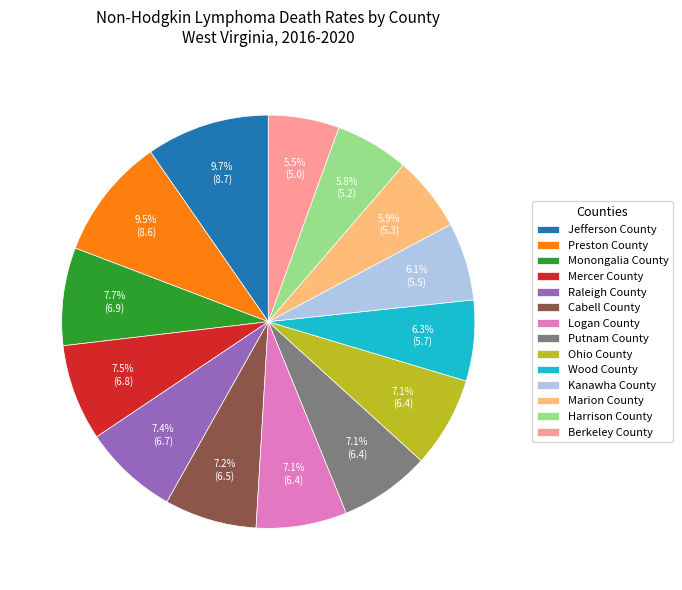

Count the number of slices in the pie.

14